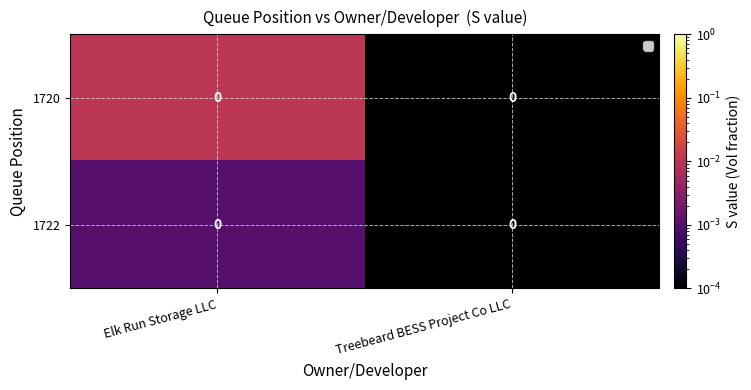

True or false: 1722 has a value of 0.0 at Elk Run Storage LLC.

True